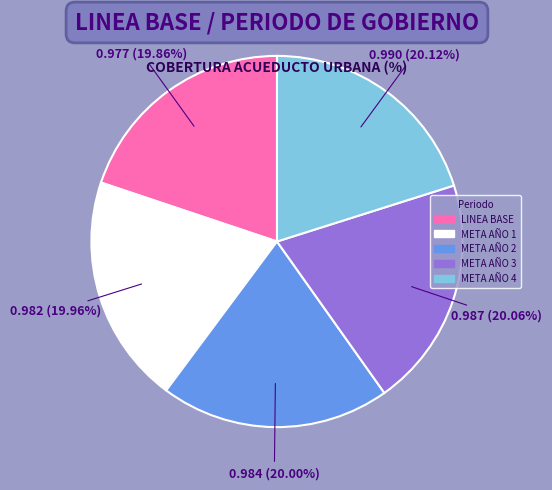

To the nearest percent, what is the combined percentage of META AÑO 2 and LINEA BASE?

40%